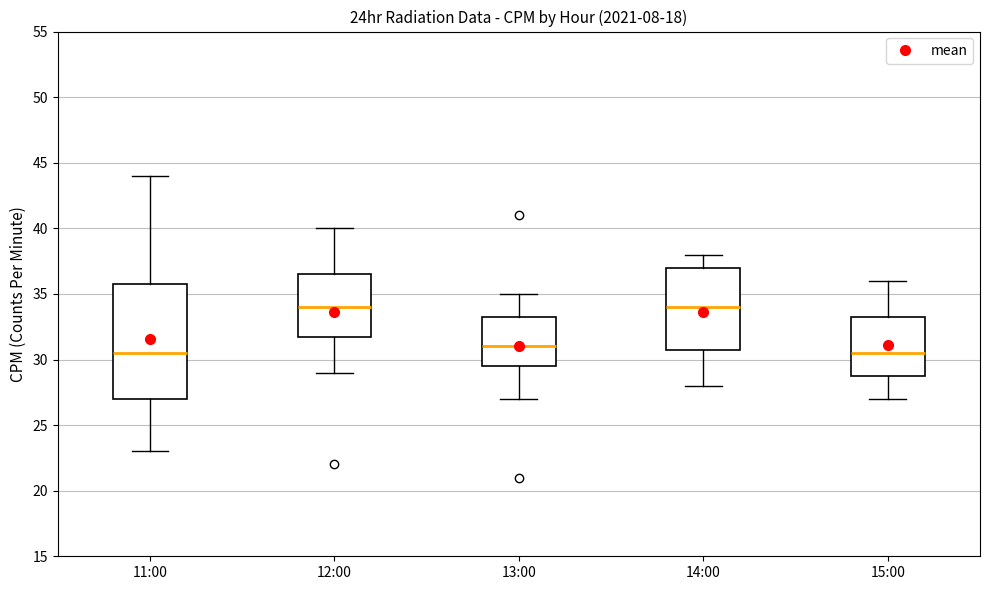

Which box is the tallest, from its lower edge to its upper edge?

11:00